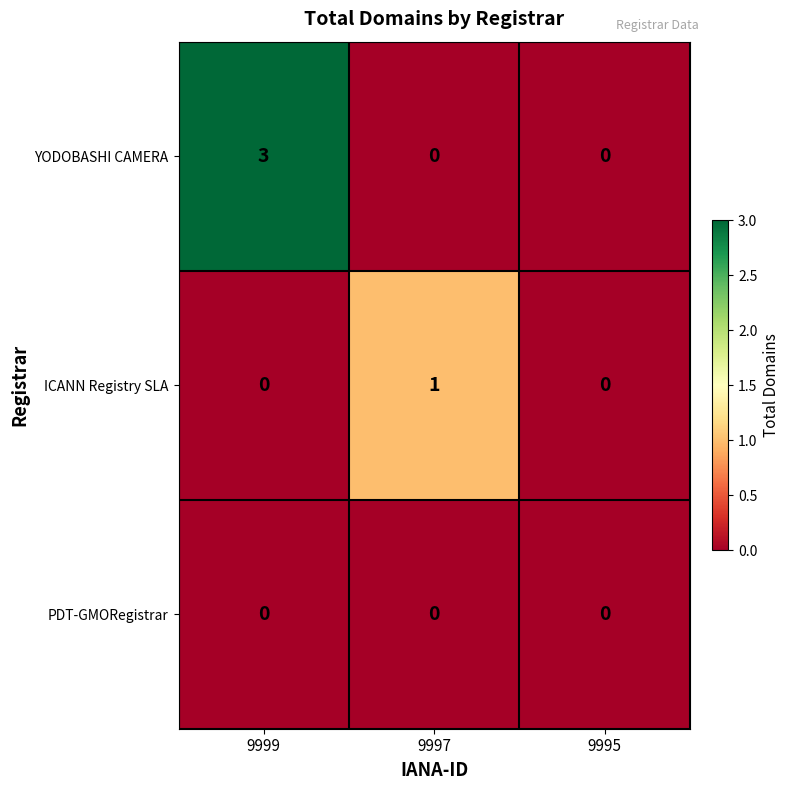

Reading left to right, what are all the values shown in this chart?

YODOBASHI CAMERA: 9999=3	9997=0	9995=0
ICANN Registry SLA: 9999=0	9997=1	9995=0
PDT-GMORegistrar: 9999=0	9997=0	9995=0